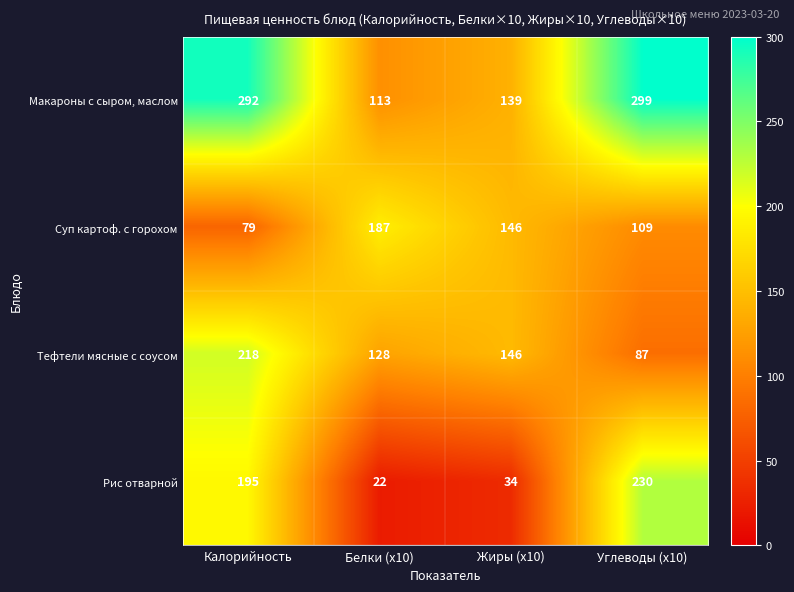

True or false: Тефтели мясные с соусом has a value of 128 at Белки (x10).

True